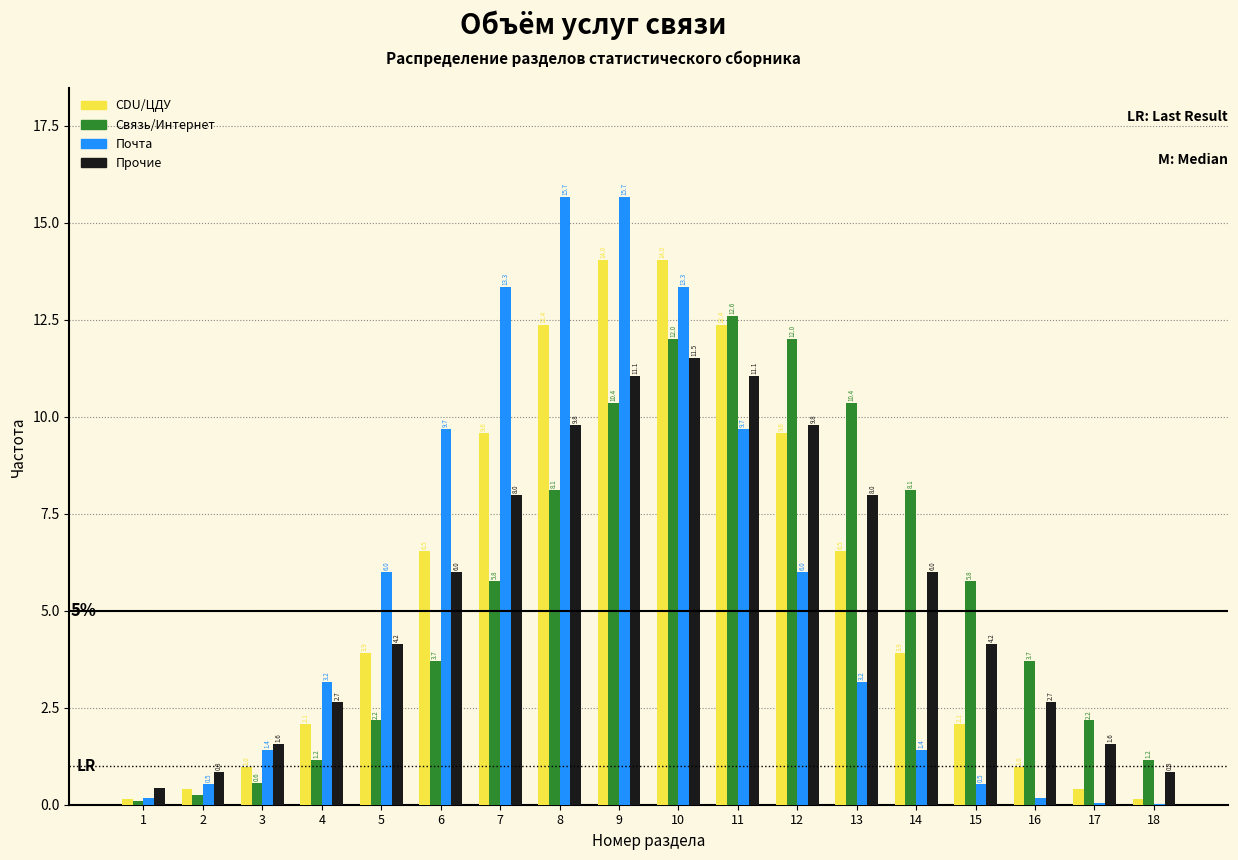

What is the sum of the CDU/ЦДУ values at 16 and 14?

4.9